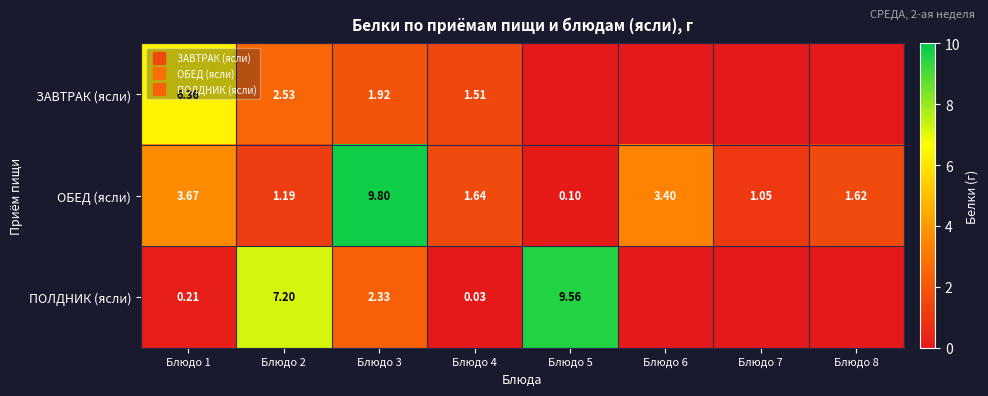

Which category has the lowest value across all series?

Блюдо 5